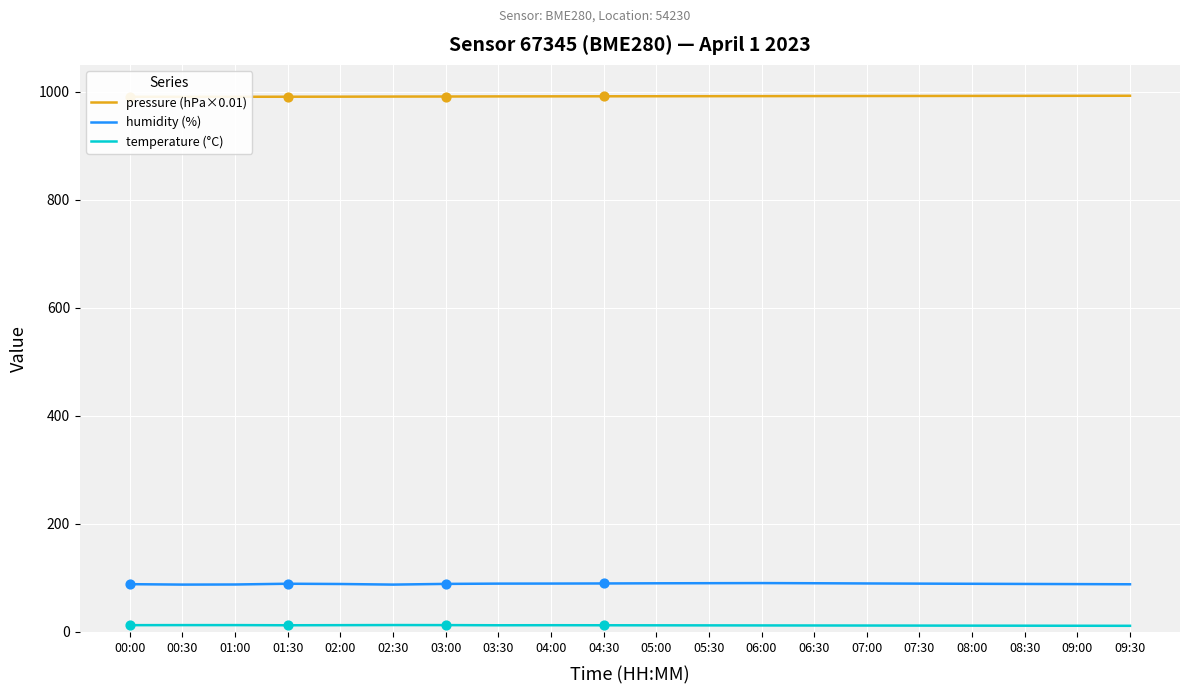

At which category is the sum across all series the highest?

06:00